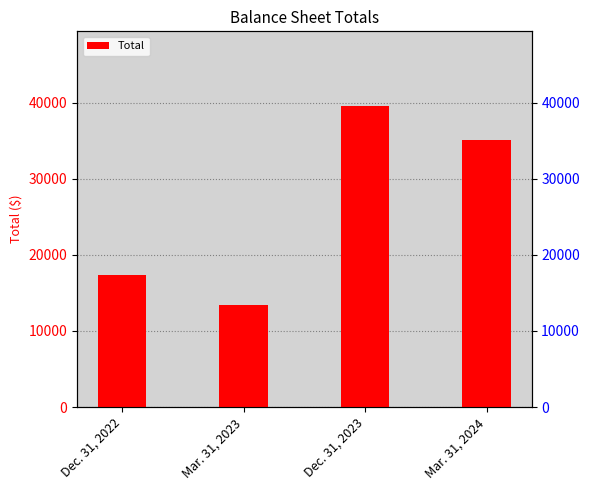

At which label does the data first exceed 35087?

Dec. 31, 2023